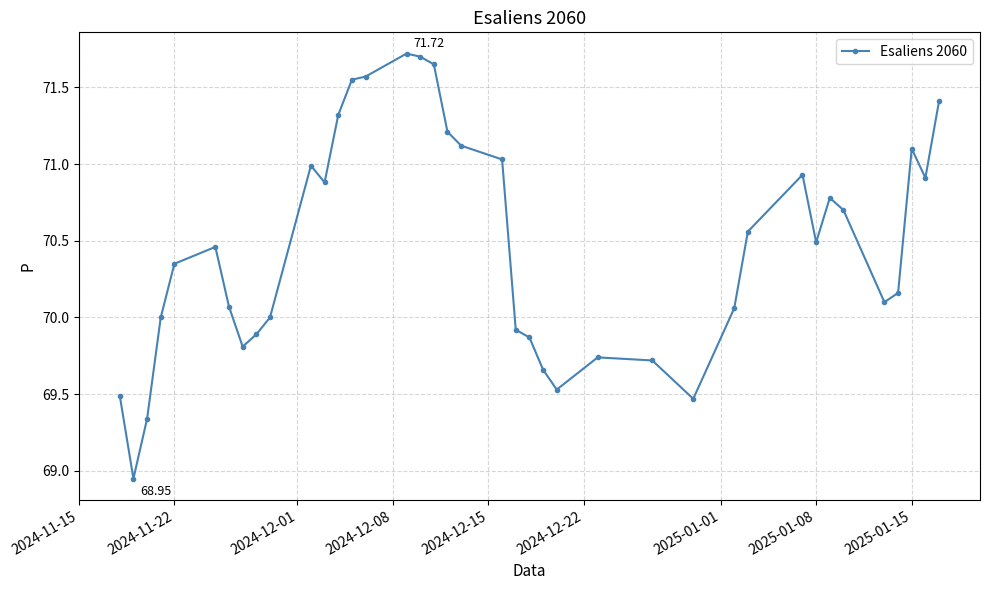

True or false: there are more than 0 points higher than both neighbors.

True